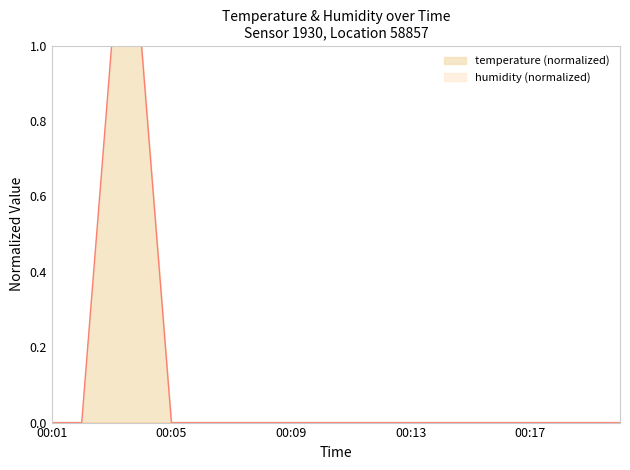

True or false: the data has more than 1 interior local peaks.

False